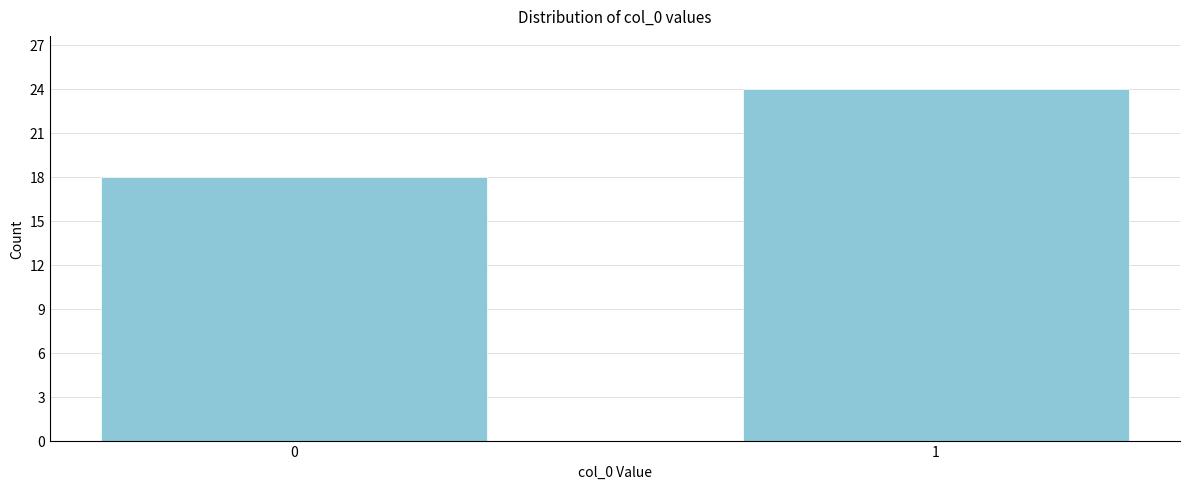

Reading left to right, transcribe all the data shown in this chart.

18	24